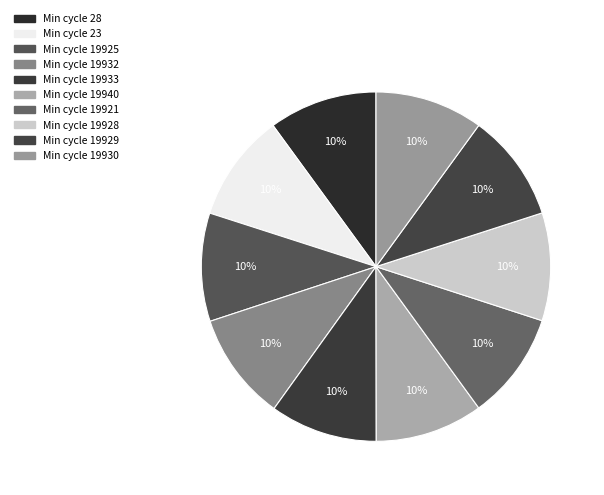

Count the number of slices in the pie.

10